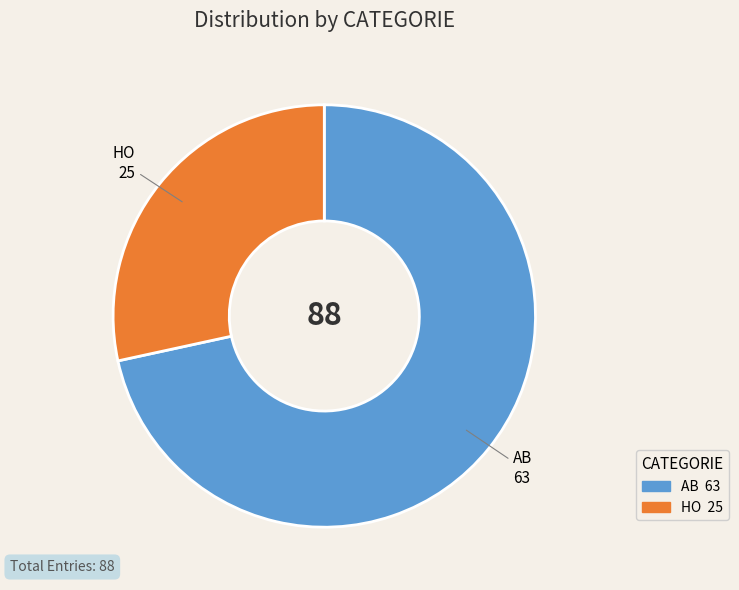

True or false: AB accounts for 64% of the total.

False